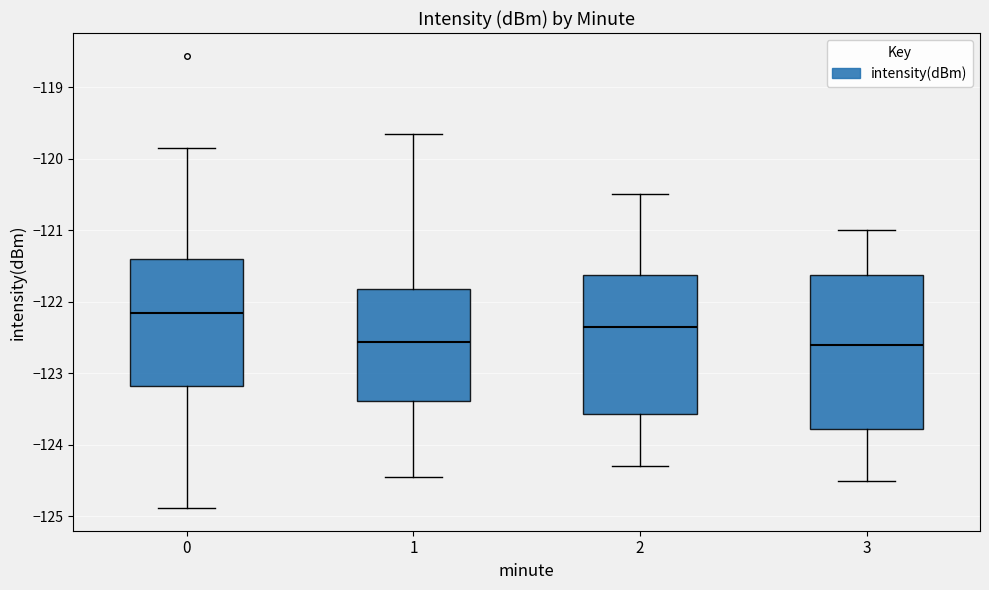

Reading left to right, transcribe this box plot: for each box, give where its median line is, the range the box spans, and where its two whiskers end, as read against the y-axis. The values are not printed on the chart, so give them approximately, as read against the axis.

0: median -122.2, box -123.2 to -121.4, whiskers -124.9 to -119.8
1: median -122.6, box -123.4 to -121.8, whiskers -124.4 to -119.7
2: median -122.3, box -123.6 to -121.6, whiskers -124.3 to -120.5
3: median -122.6, box -123.8 to -121.6, whiskers -124.5 to -121.0